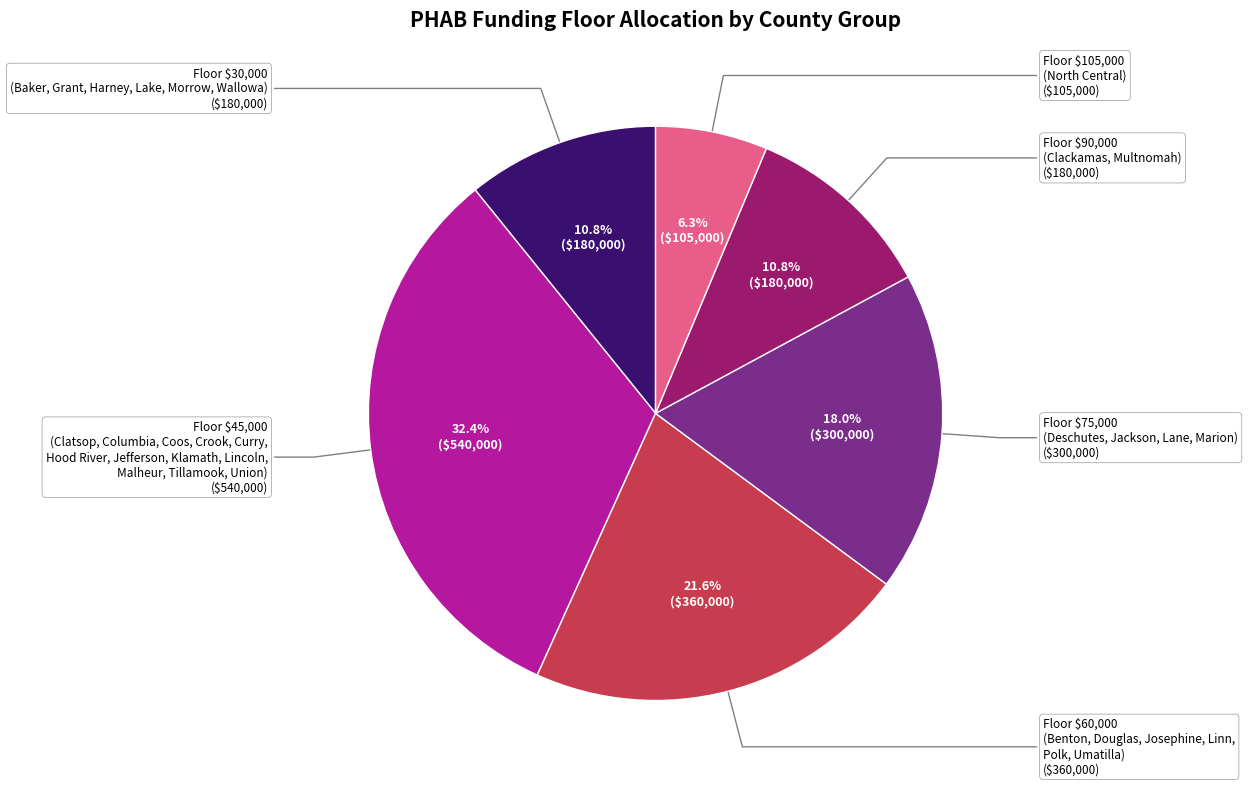

To the nearest percent, what is the difference between the largest and smallest slice percentages?

26%